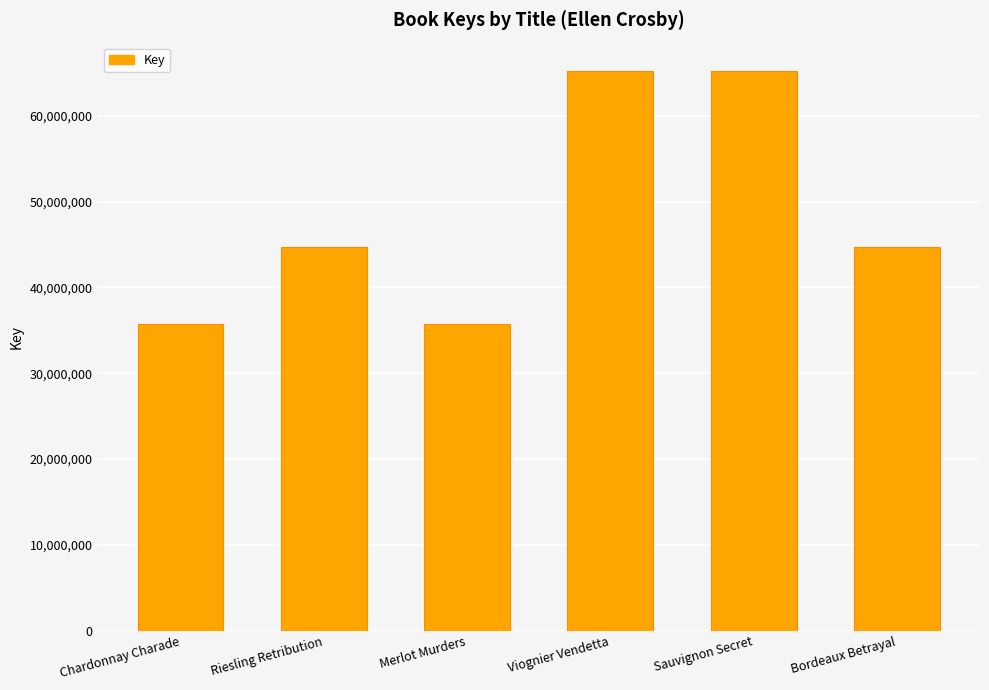

What is the greatest value displayed?

65257257